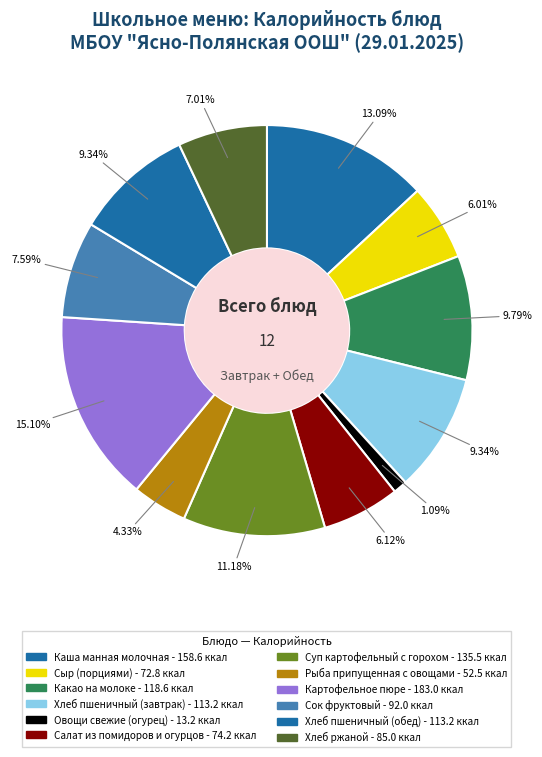

Count the number of slices in the pie.

12